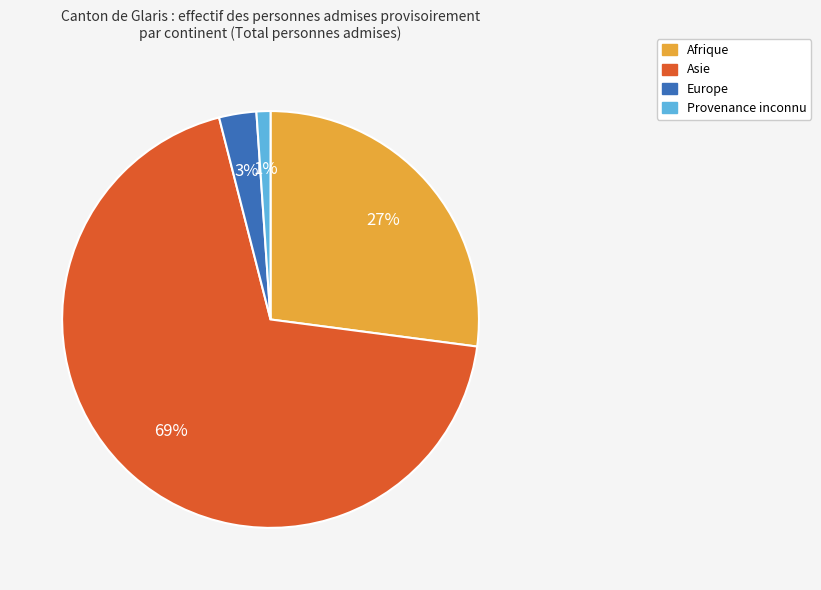

How many slices are in this pie chart?

4